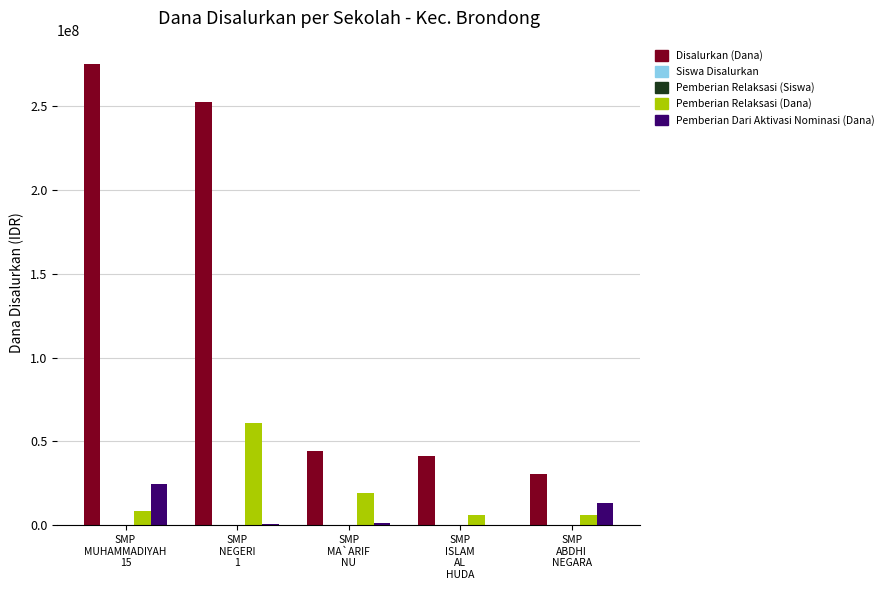

Which series has the largest total across all categories?

Disalurkan (Dana)